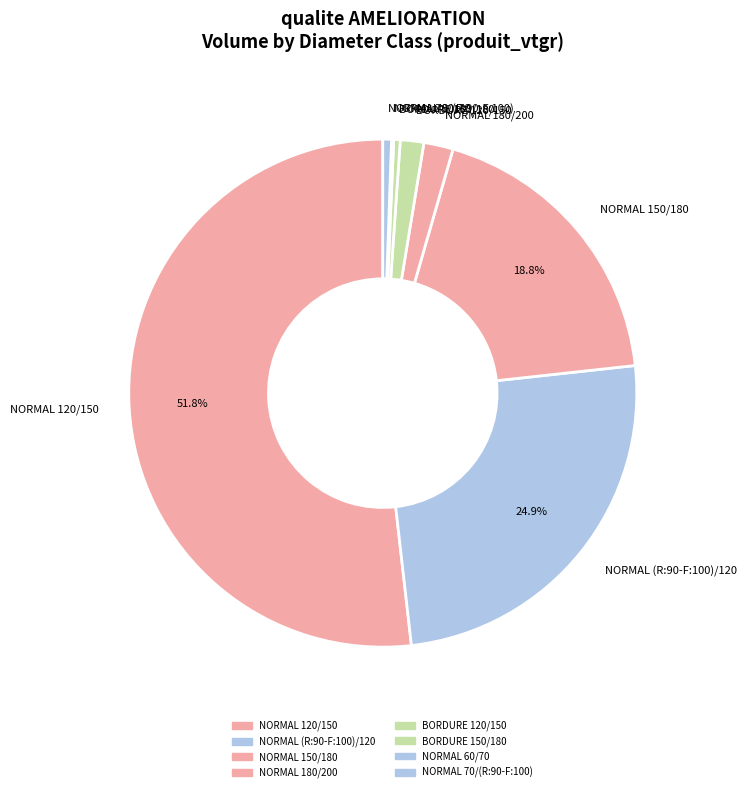

Which has a higher value, BORDURE 150/180 or NORMAL (R:90-F:100)/120?

NORMAL (R:90-F:100)/120